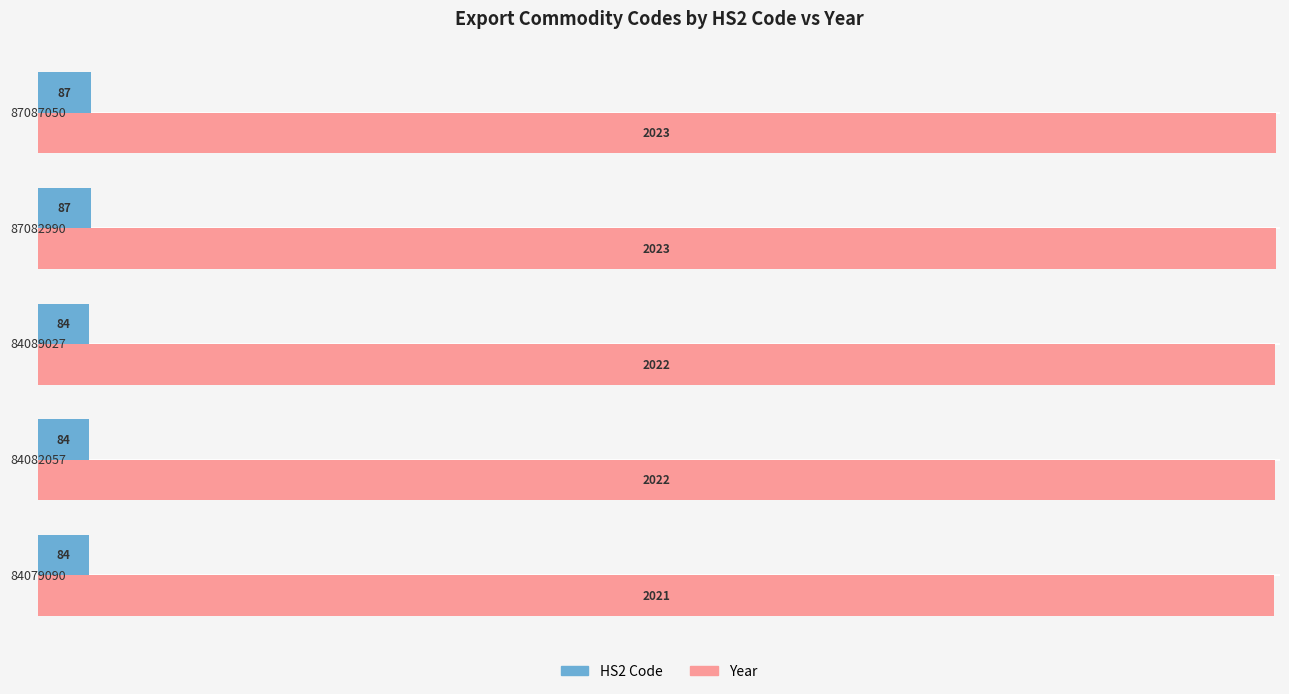

At how many categories does at least one series exceed 950?

5